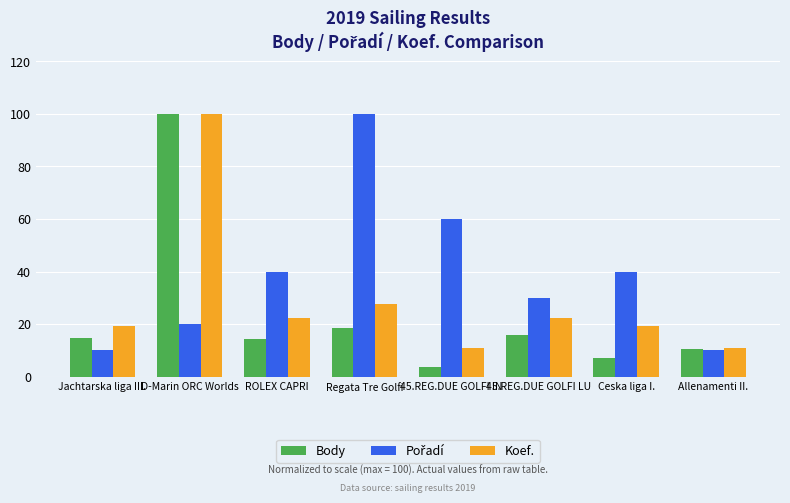

What is the spread (max minus min) of values at Ceska liga I.?

33.0